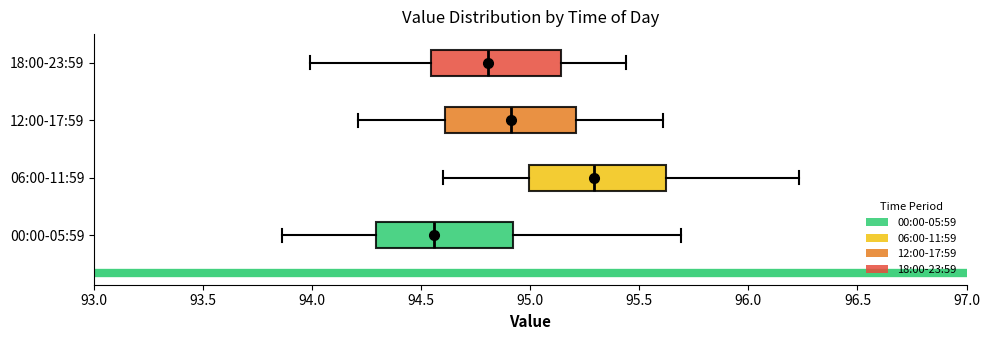

Reading bottom to top, transcribe this box plot: for each box, give where its median line is, the range the box spans, and where its two whiskers end, as read against the x-axis. The values are not printed on the chart, so give them approximately, as read against the axis.

00:00-05:59: median 94.55, box 94.30 to 94.90, whiskers 93.85 to 95.70
06:00-11:59: median 95.30, box 95.00 to 95.60, whiskers 94.60 to 96.25
12:00-17:59: median 94.90, box 94.60 to 95.20, whiskers 94.20 to 95.60
18:00-23:59: median 94.80, box 94.55 to 95.15, whiskers 94.00 to 95.45